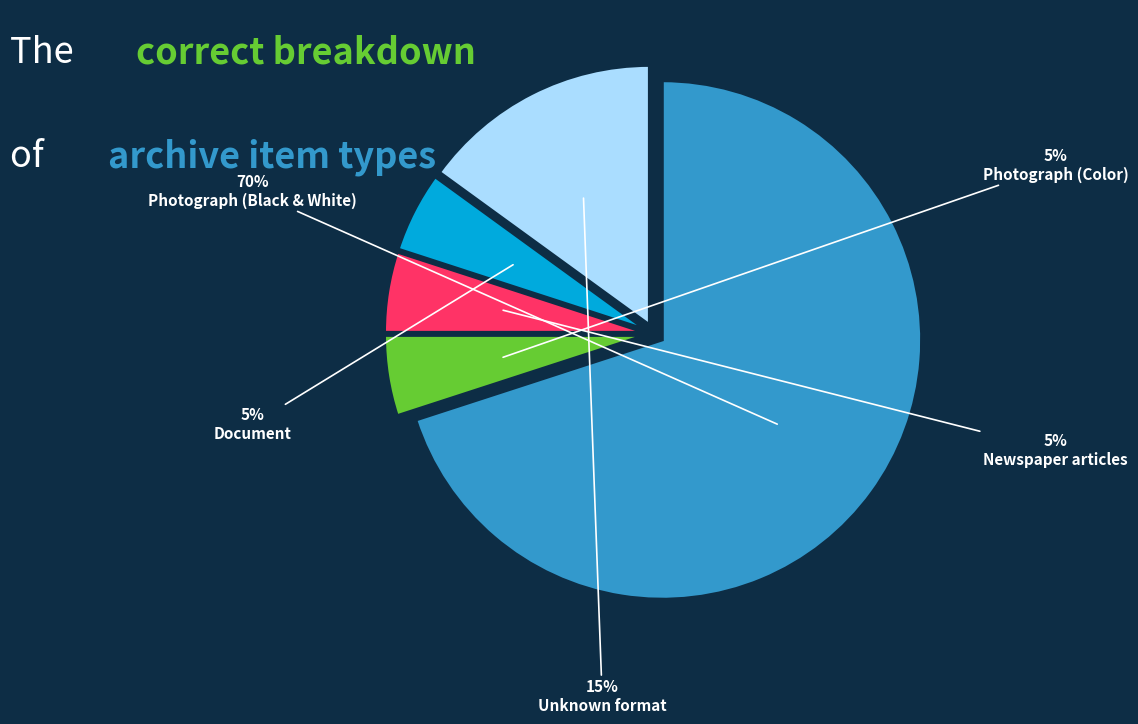

To the nearest percent, what portion does Photograph (Black & White) represent?

70%